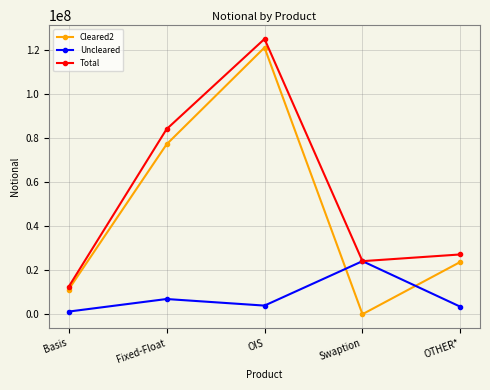

True or false: Uncleared and Cleared2 intersect in this chart.

True